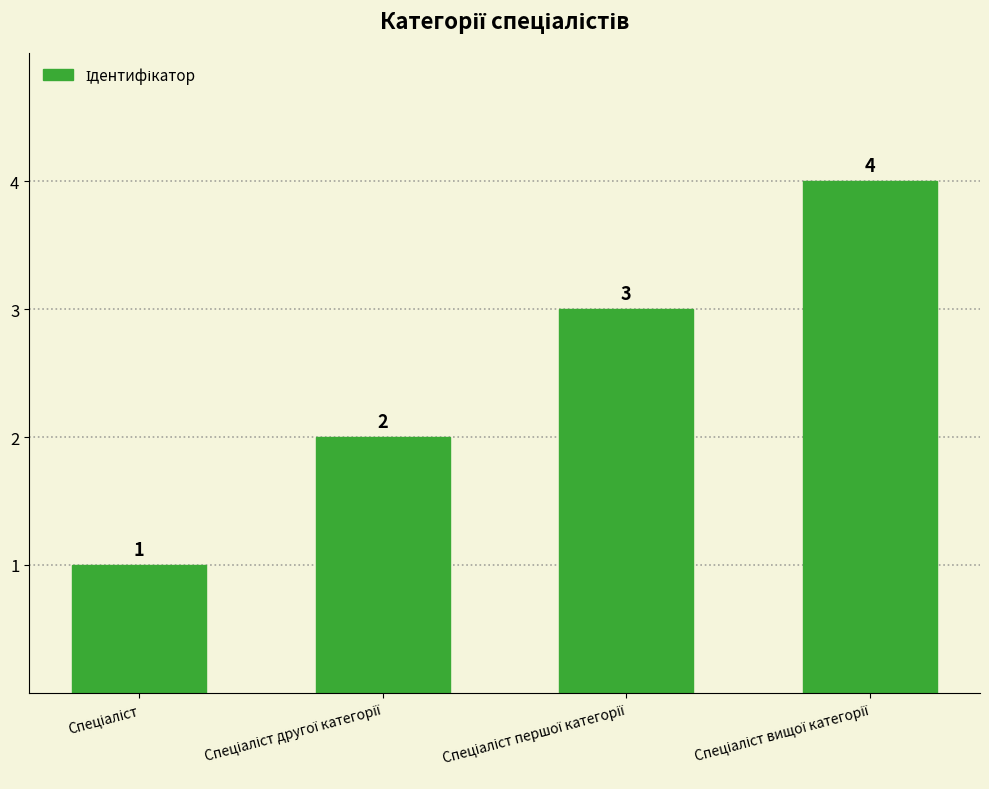

How many values are between 2 and 4?

3